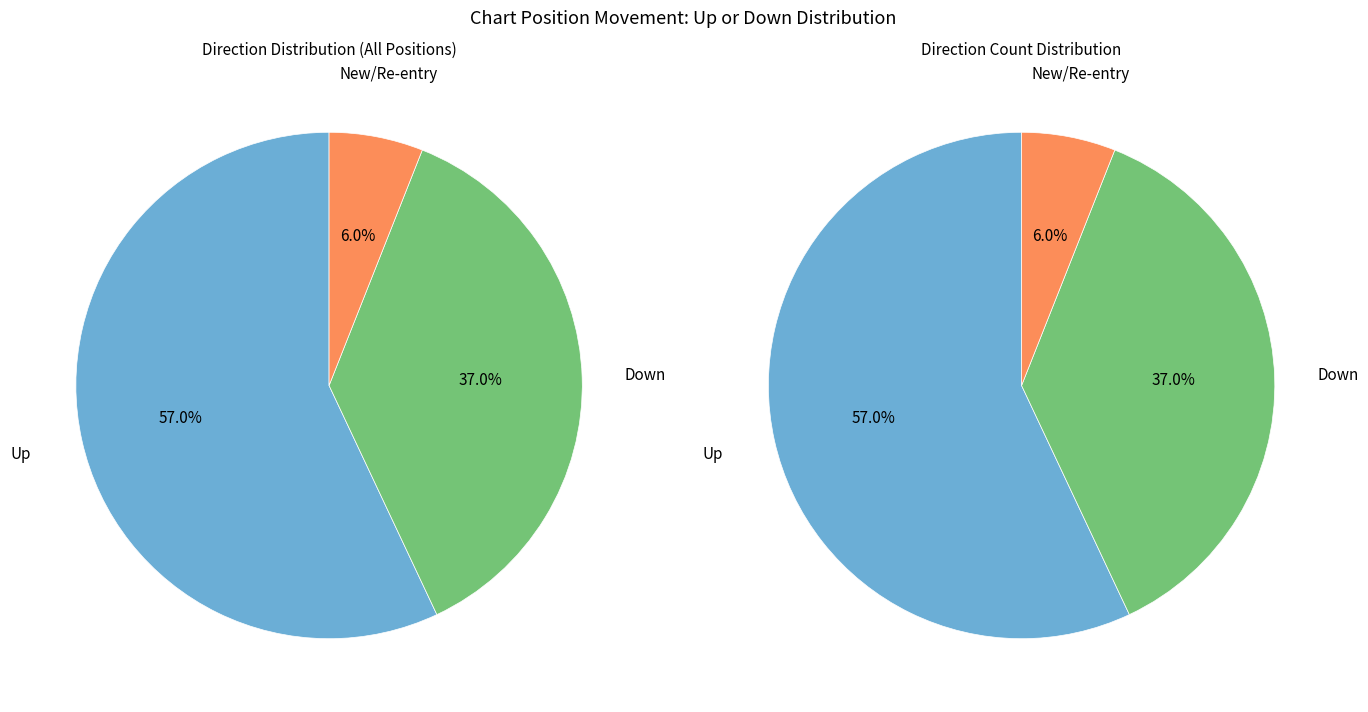

What is the change in value from up to down?

-20